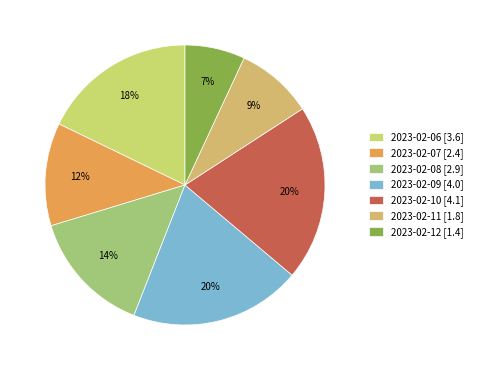

How many slices are in this pie chart?

7